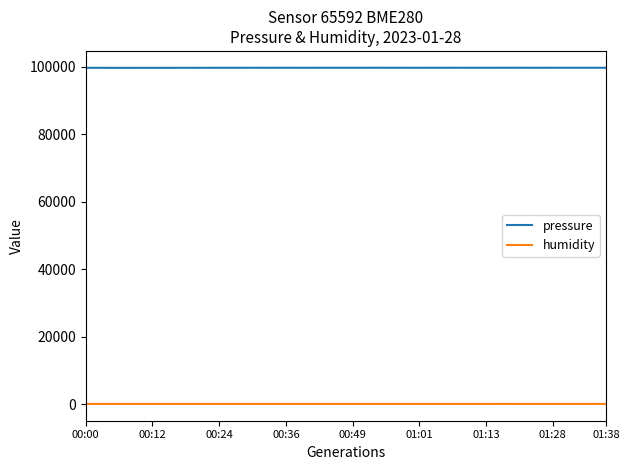

Which series has the largest total across all categories?

pressure